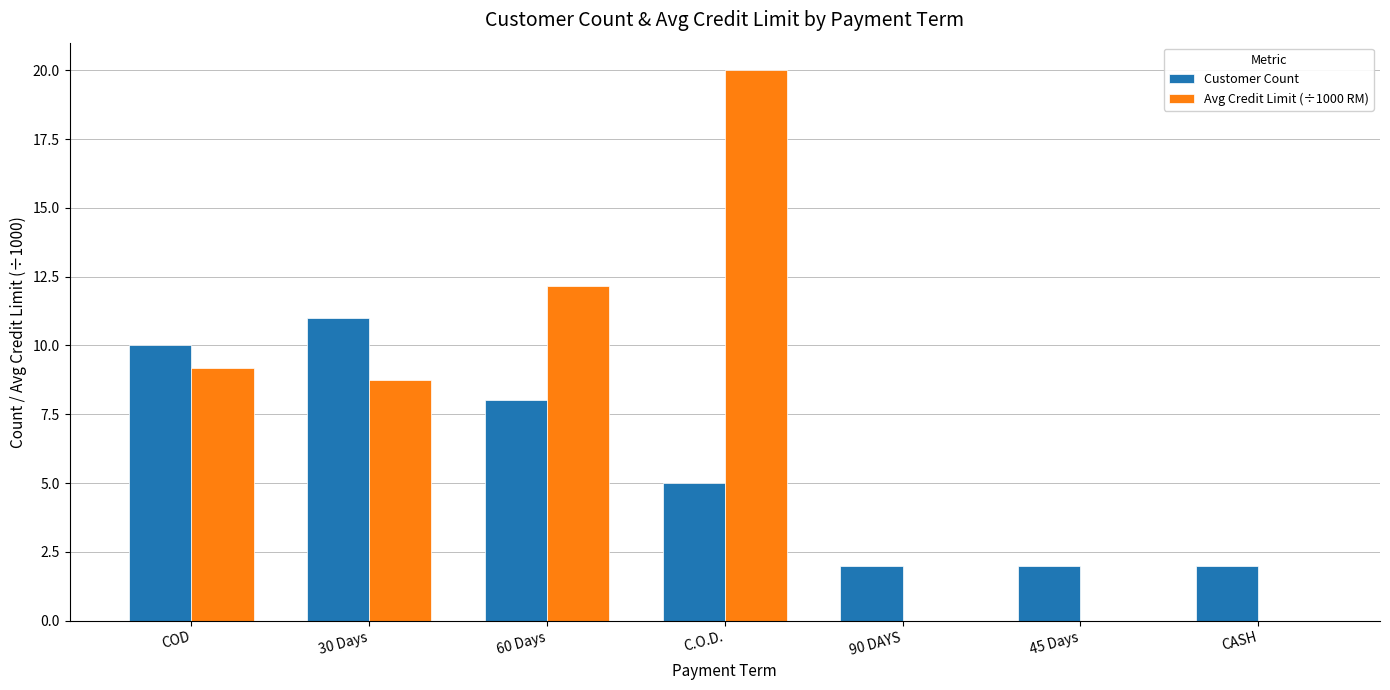

Where does the Avg Credit Limit (÷1000 RM) series first go above 8?

COD